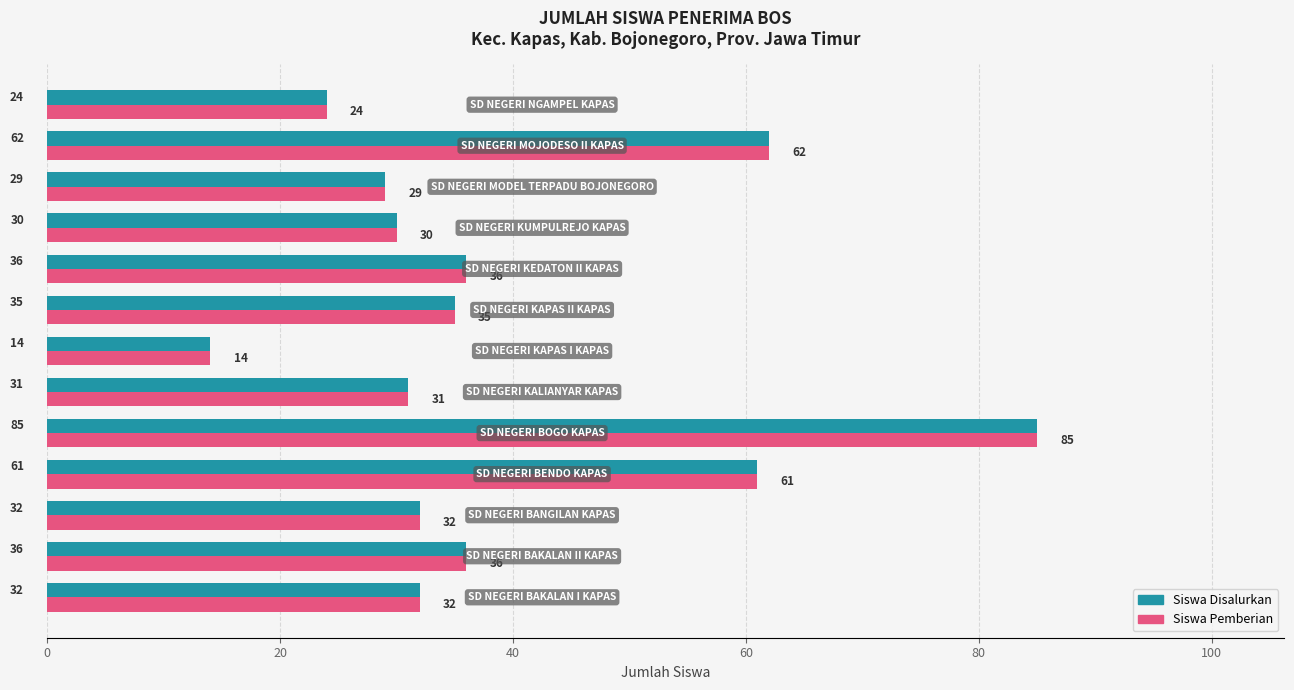

At how many categories does at least one series exceed 42?

3